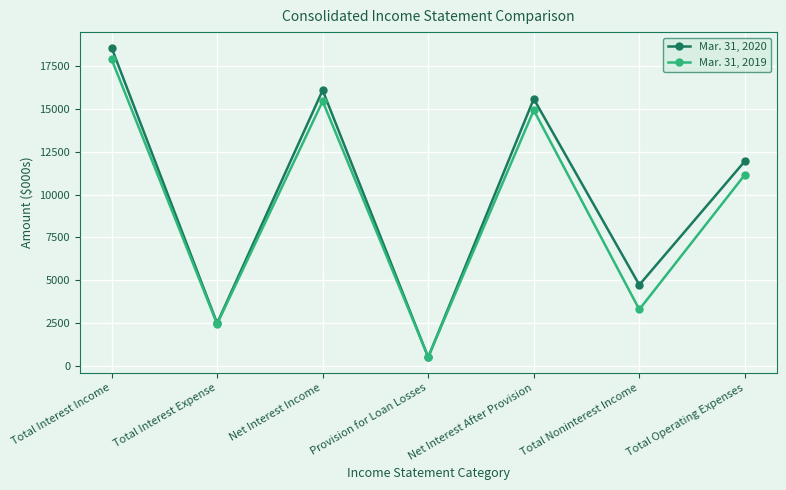

At which category does Mar. 31, 2020 reach its first local peak?

Net Interest Income